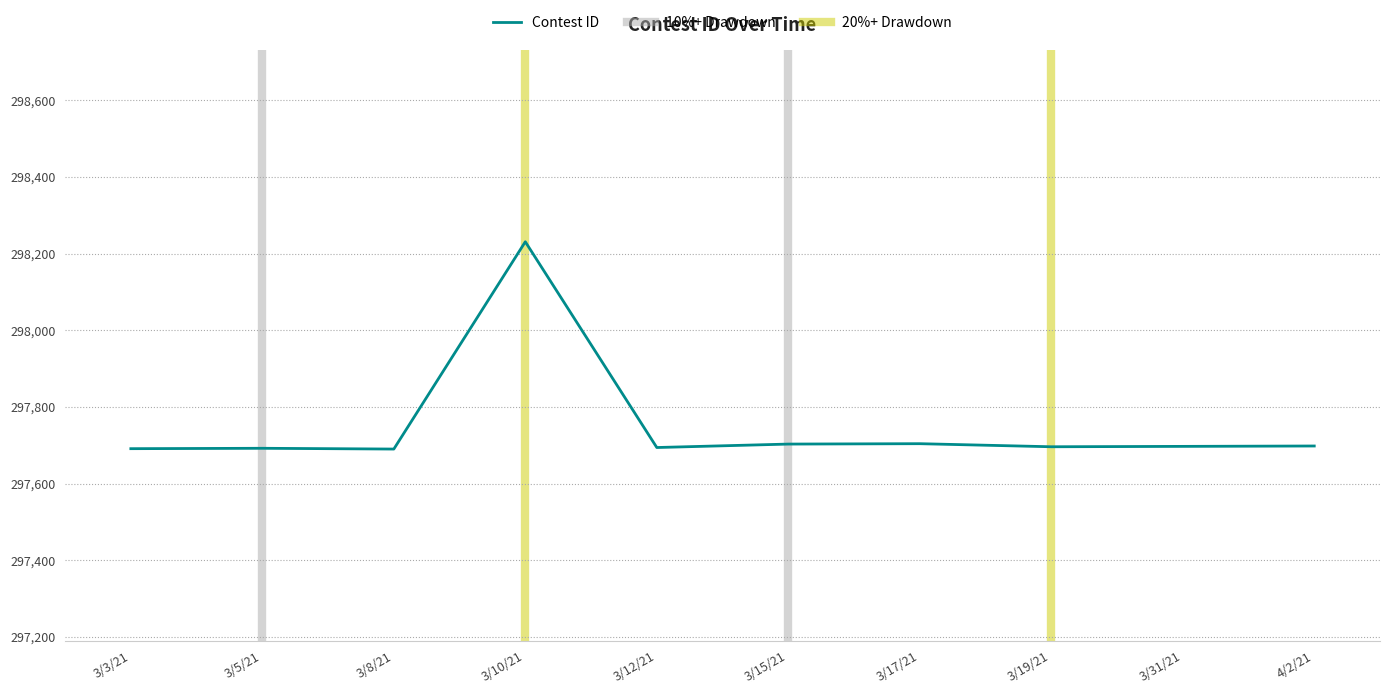

The value at 3/17/21 is 196305. True or false?

False